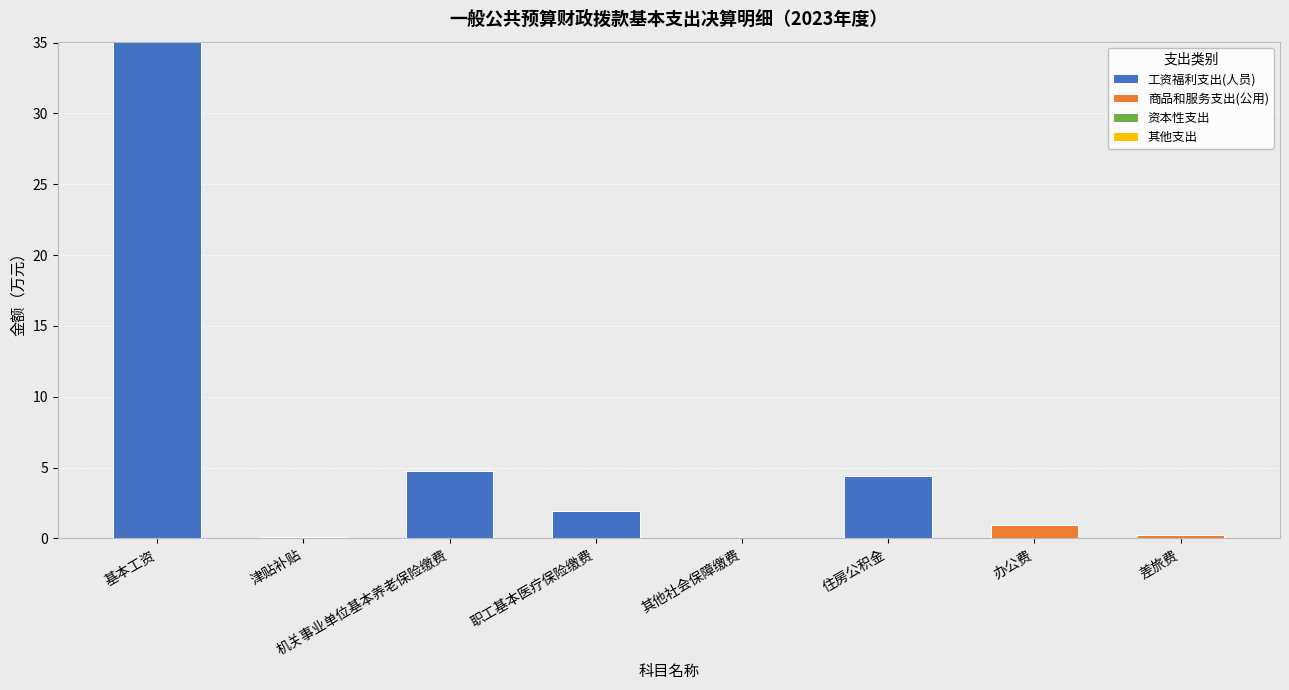

Does the chart contain stacked bars?

Yes